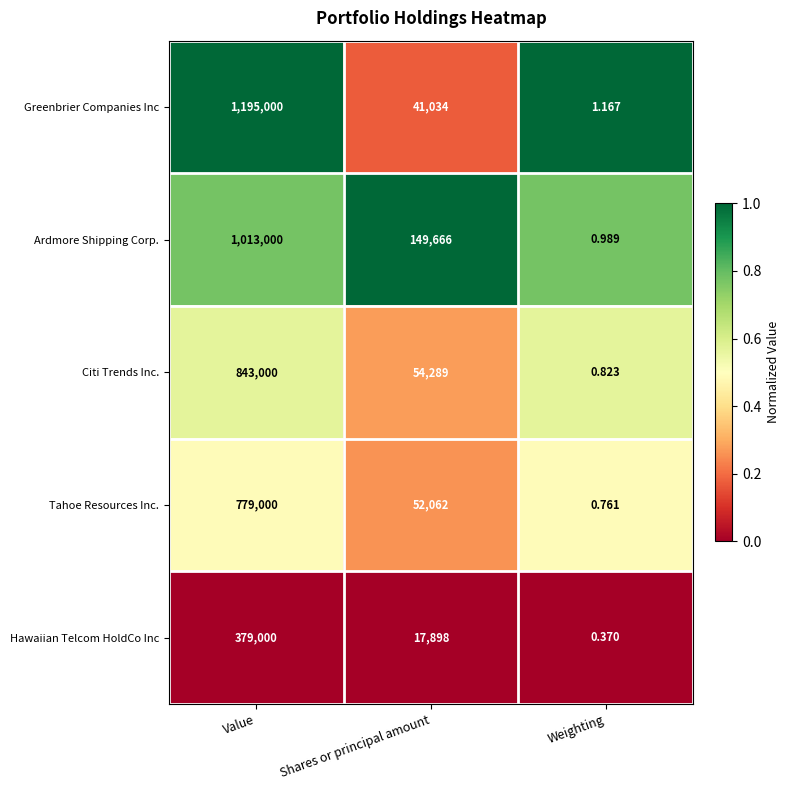

Which category has the lowest value in the Greenbrier Companies Inc series?

Weighting